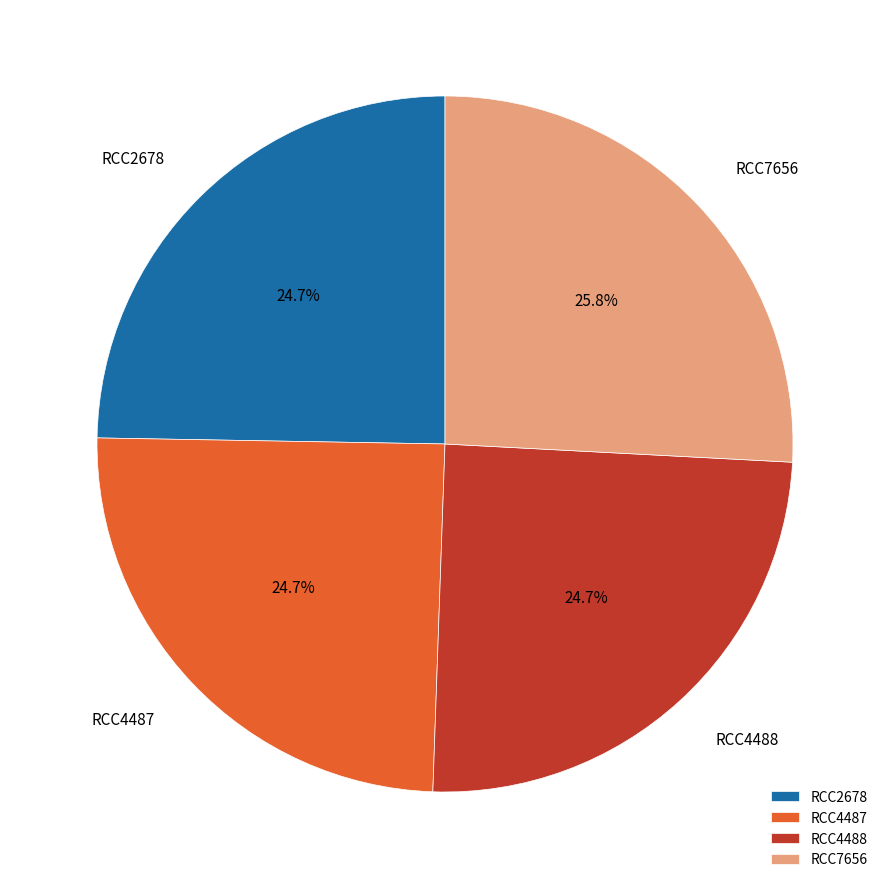

Combined, do RCC2678 and RCC4487 account for over 50%?

No